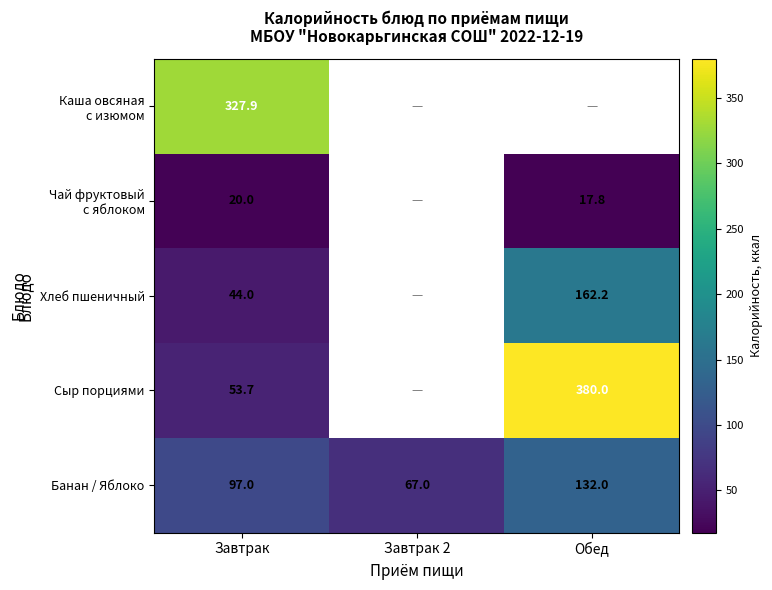

List the labels in order of Банан / Яблоко value, largest first.

Обед, Завтрак, Завтрак 2